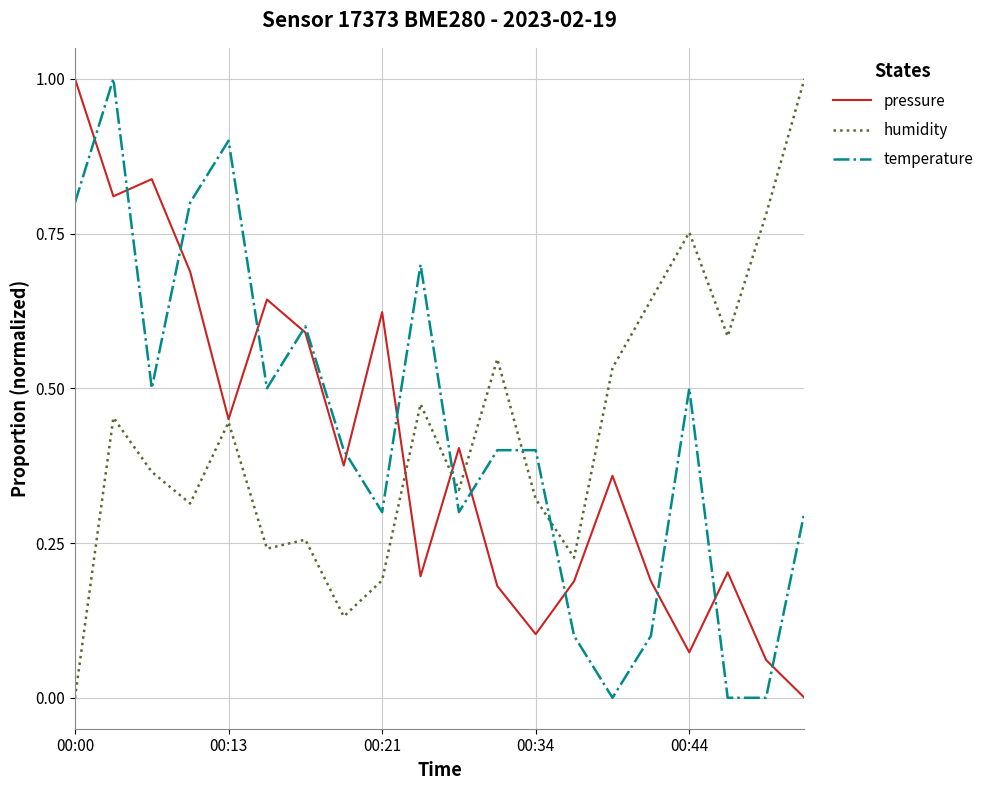

How many humidity values are between 0 and 1?

20